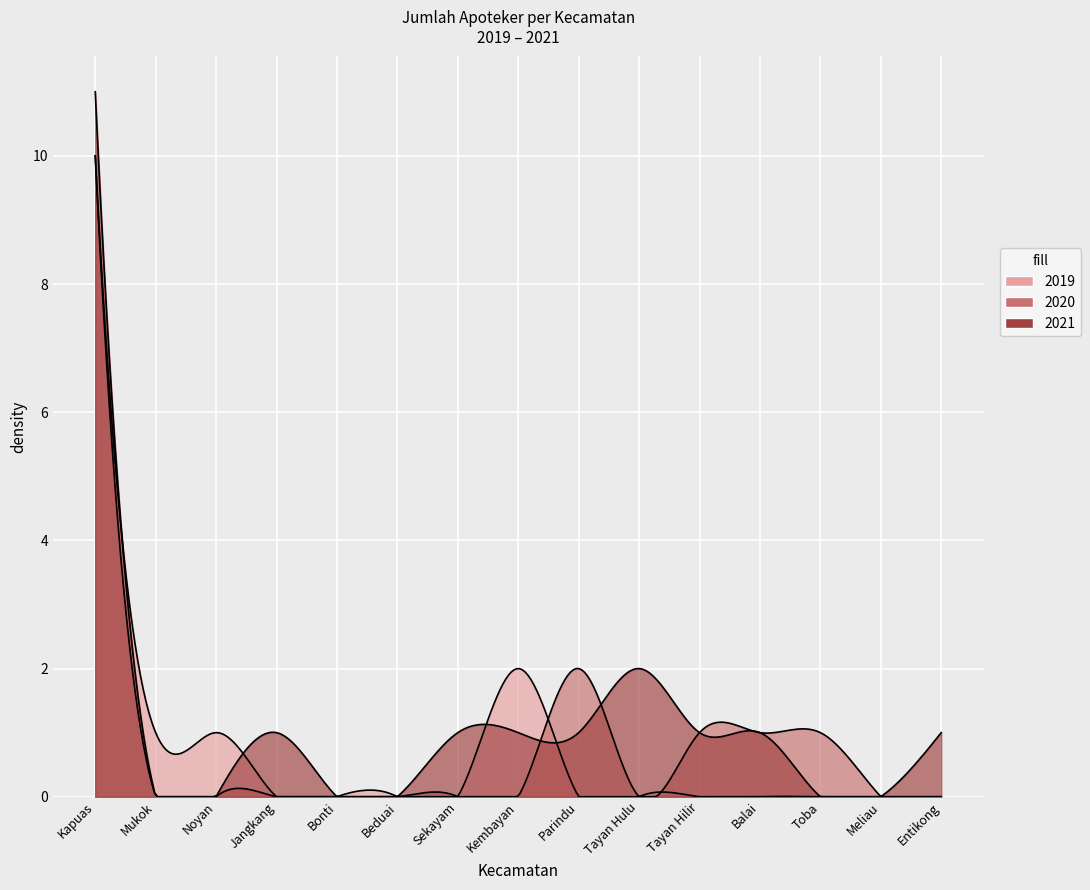

What is the value of the 2019 point at the 3rd from the left?

1